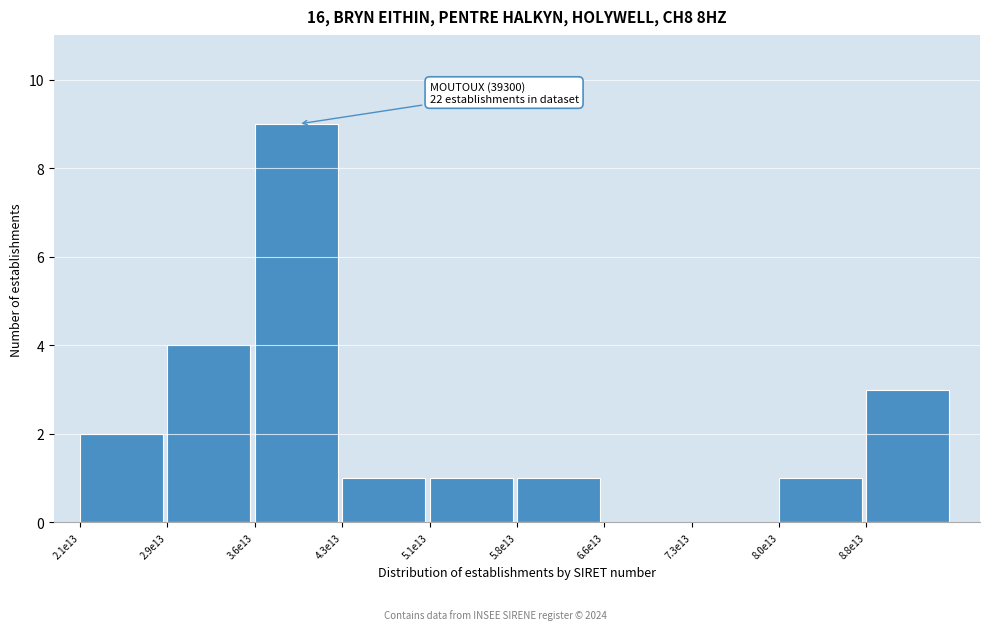

Reading left to right, list all the values displayed in this chart.

2.1e13=2	2.9e13=4	3.6e13=9	4.3e13=1	5.1e13=1	5.8e13=1	6.6e13=0	7.3e13=0	8.0e13=1	8.8e13=3